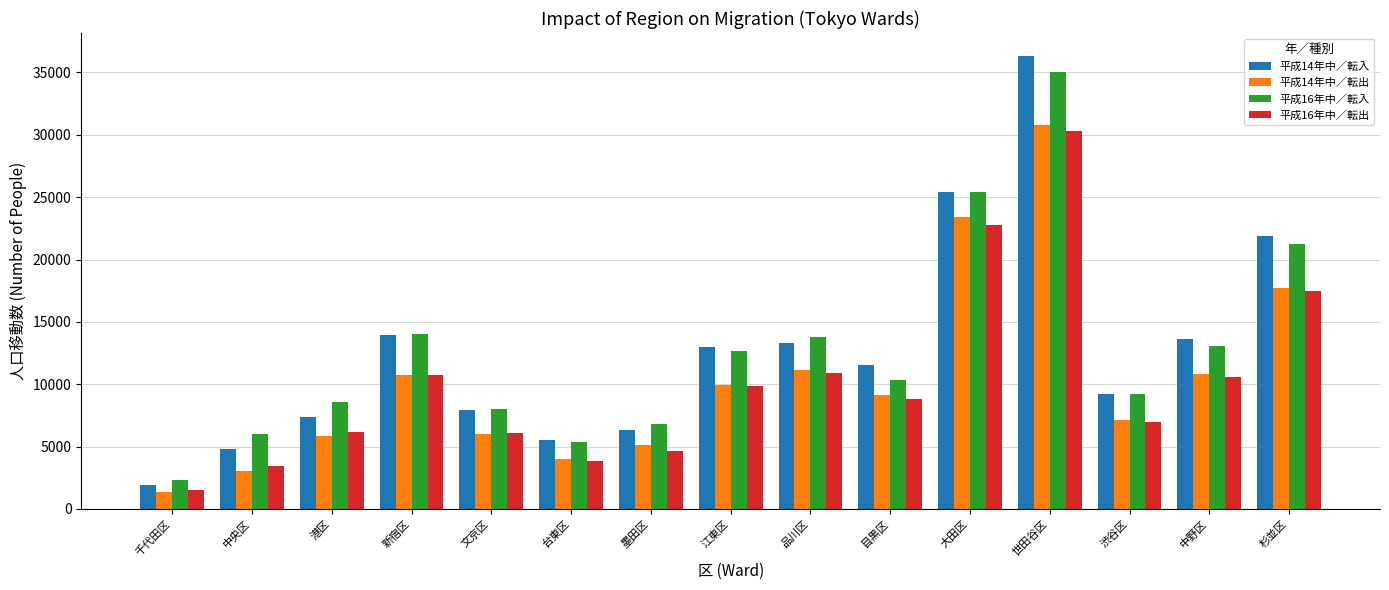

Which series has the largest range (max minus min)?

平成14年中／転入